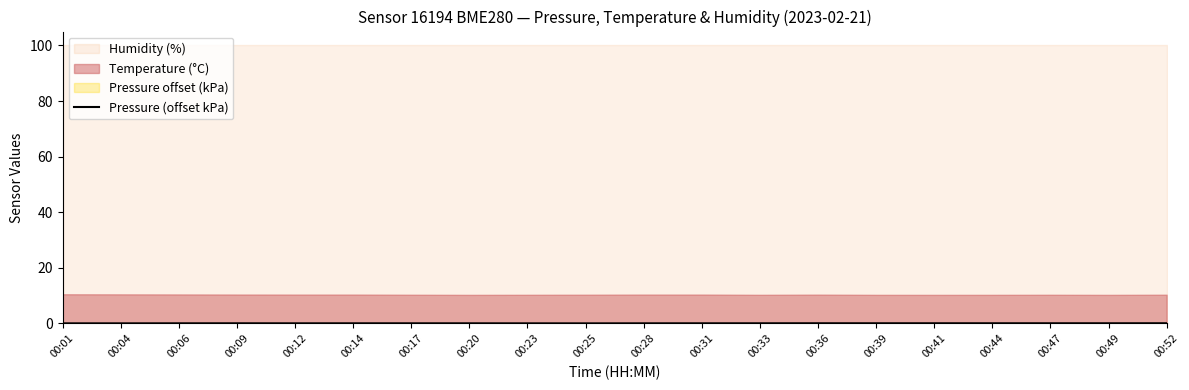

Is it true that the value at 00:33 is 0.0?

True